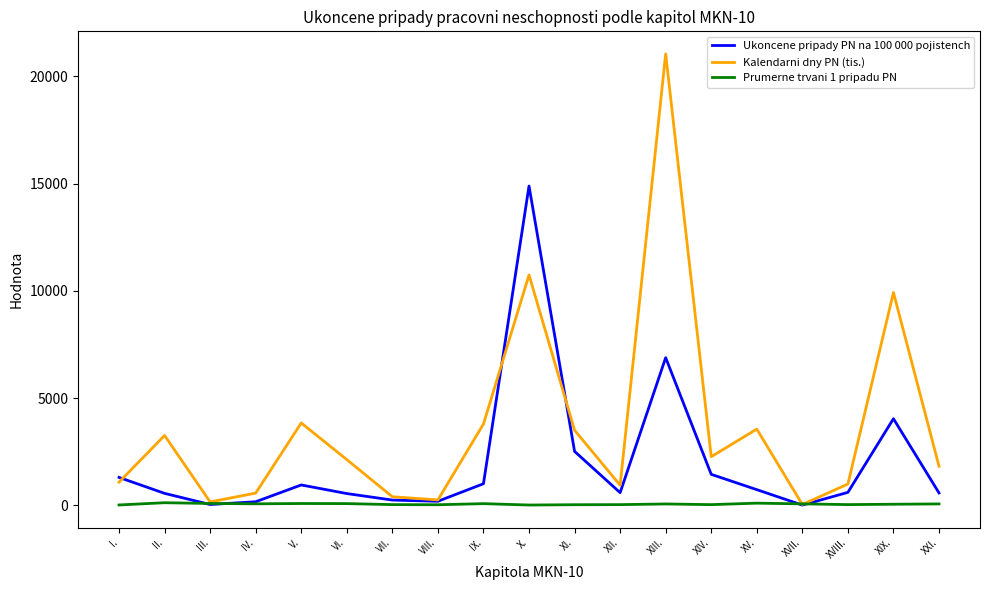

Rank the series by their average value, from highest to lowest.

Kalendarni dny PN (tis.), Ukoncene pripady PN na 100 000 pojistench, Prumerne trvani 1 pripadu PN